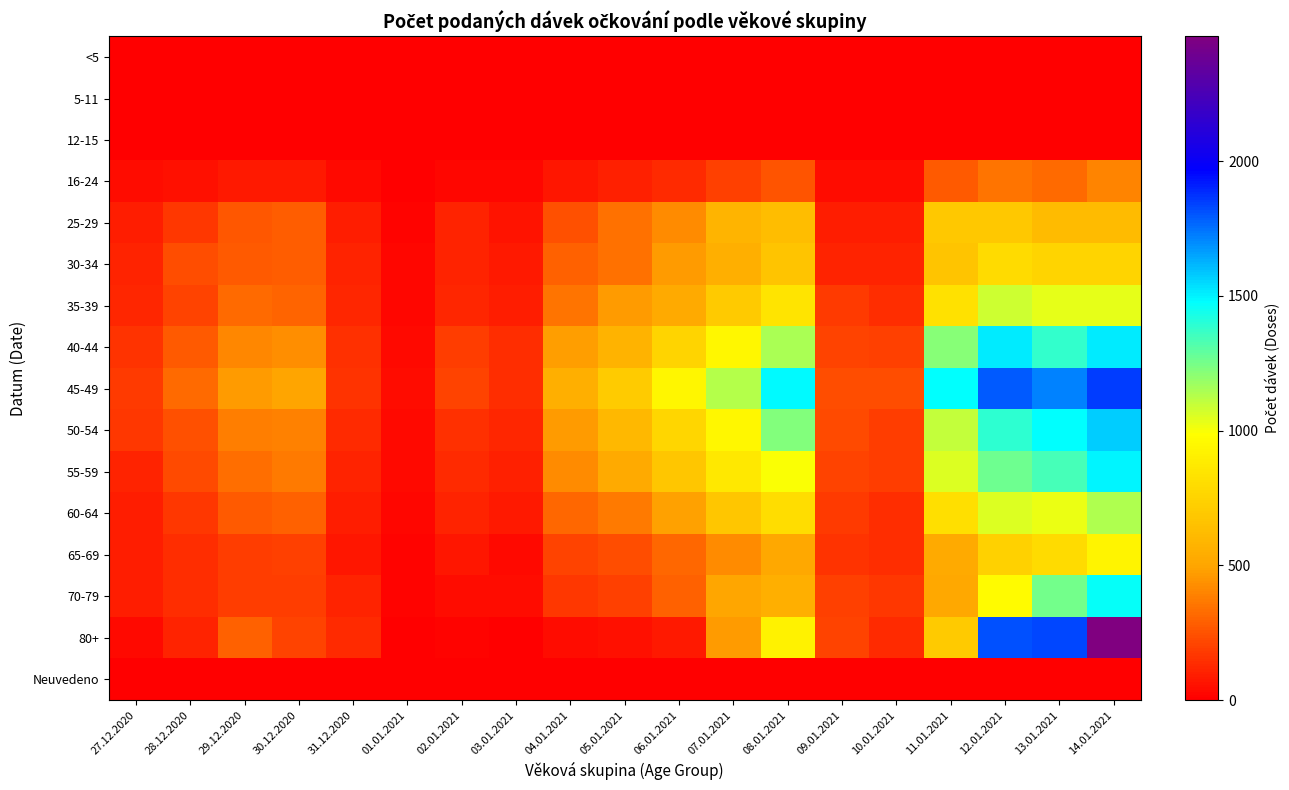

What is the total value across all series at 01.01.2021?

272